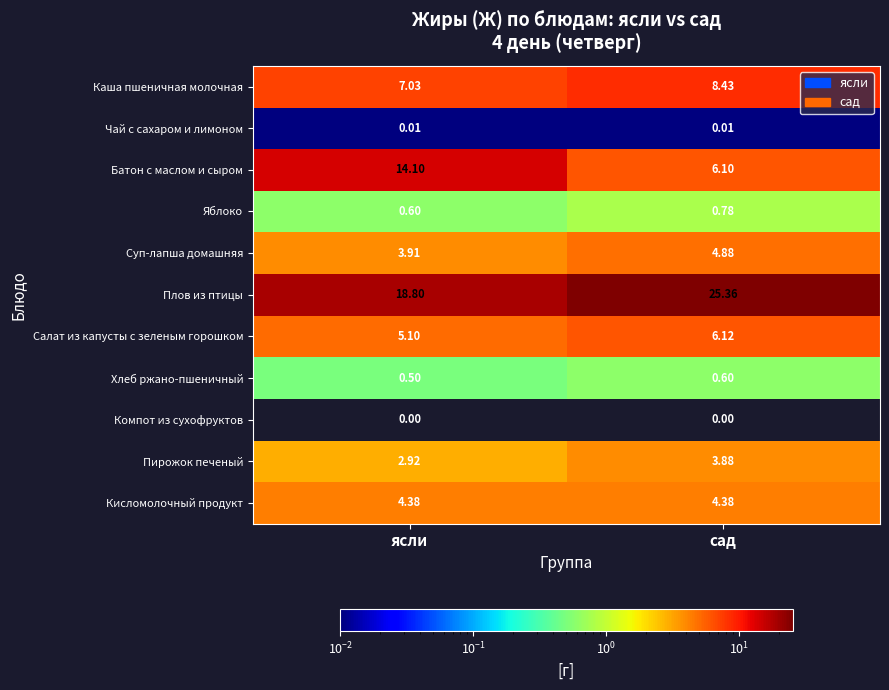

Between ясли and сад, which series saw the biggest shift?

Батон с маслом и сыром